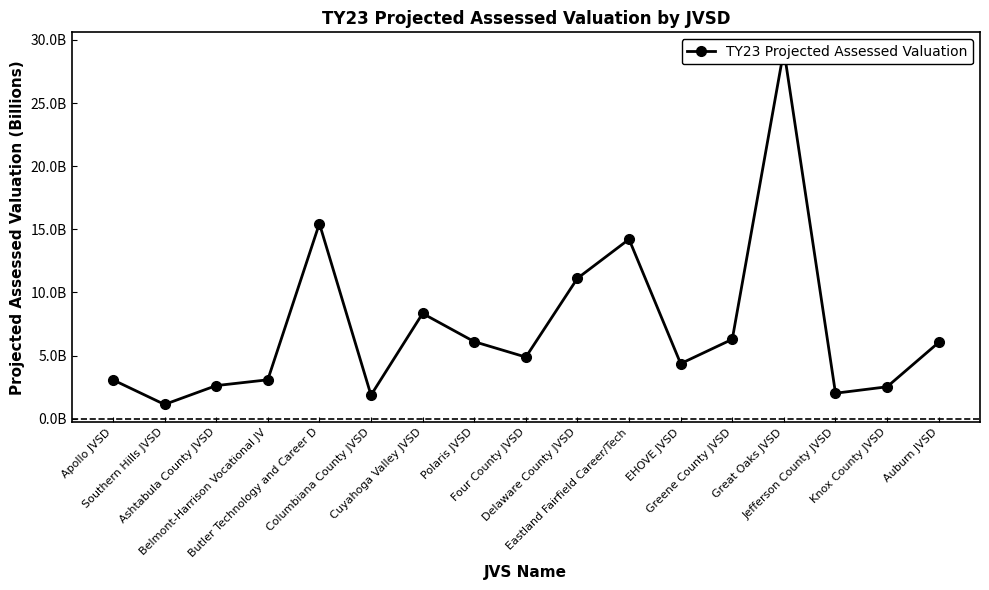

What is the approximate value at Greene County JVSD?

6295582980